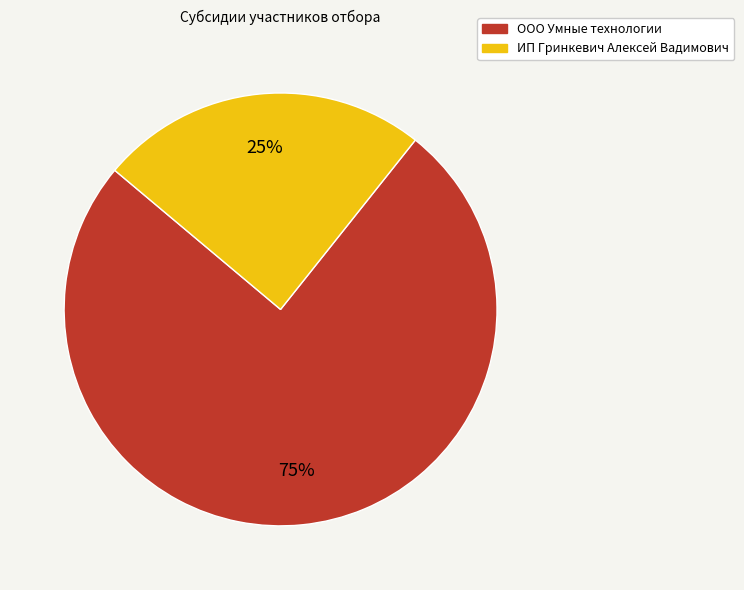

To the nearest percent, what is the average slice percentage?

50%